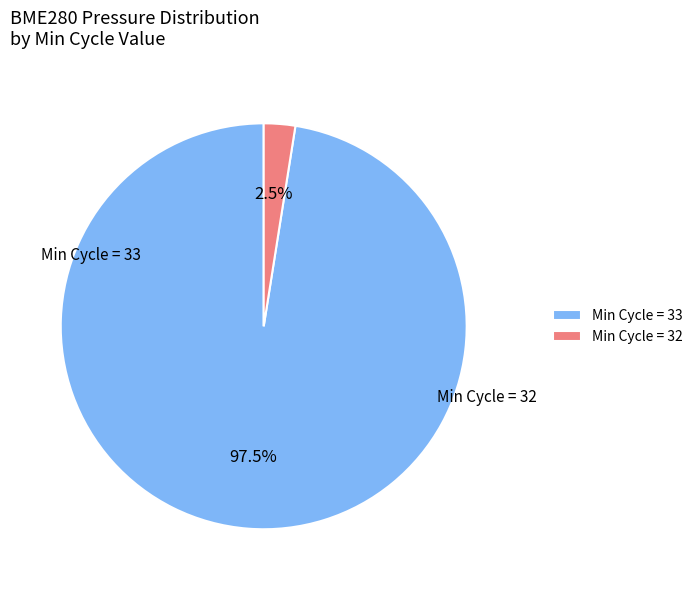

What is the ratio of the value at Min Cycle = 33 to the value at Min Cycle = 32?

39.0